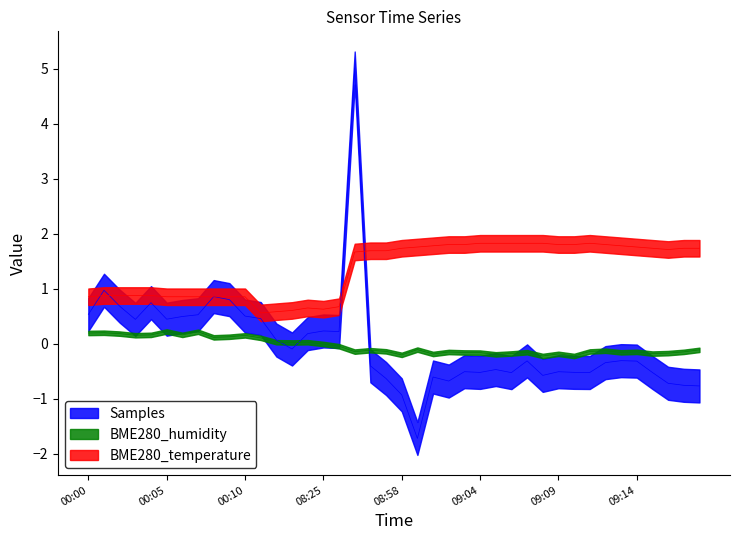

Reading left to right, what are all the values shown in this chart?

Samples: 00:00=0.5	00:01=1.0	00:02=0.7	00:03=0.4	00:04=0.7	00:05=0.4	00:06=0.5	00:07=0.5	00:08=0.9	00:09=0.8	00:10=0.5	08:20=0.5	08:21=0.1	08:22=-0.1	08:24=0.2	08:25=0.2	08:26=0.2	08:54=5.0	08:55=-0.4	08:56=-0.6	08:58=-0.9	08:59=-1.7	09:00=-0.6	09:02=-0.7	09:03=-0.5	09:04=-0.5	09:05=-0.5	09:06=-0.5	09:07=-0.3	09:08=-0.6	09:09=-0.5	09:10=-0.5	09:11=-0.5	09:12=-0.3	09:13=-0.3	09:14=-0.3	09:16=-0.5	09:17=-0.7	09:18=-0.8	09:19=-0.8
BME280_humidity: 00:00=0.2	00:01=0.2	00:02=0.2	00:03=0.2	00:04=0.2	00:05=0.2	00:06=0.2	00:07=0.2	00:08=0.1	00:09=0.1	00:10=0.2	08:20=0.1	08:21=0.0	08:22=0.0	08:24=0.0	08:25=-0.0	08:26=-0.0	08:54=-0.1	08:55=-0.1	08:56=-0.1	08:58=-0.2	08:59=-0.1	09:00=-0.2	09:02=-0.1	09:03=-0.2	09:04=-0.2	09:05=-0.2	09:06=-0.2	09:07=-0.2	09:08=-0.2	09:09=-0.2	09:10=-0.2	09:11=-0.1	09:12=-0.1	09:13=-0.2	09:14=-0.1	09:16=-0.2	09:17=-0.2	09:18=-0.1	09:19=-0.1
BME280_temperature: 00:00=0.9	00:01=0.9	00:02=0.9	00:03=0.9	00:04=0.9	00:05=0.9	00:06=0.9	00:07=0.9	00:08=0.9	00:09=0.9	00:10=0.9	08:20=0.6	08:21=0.6	08:22=0.6	08:24=0.7	08:25=0.6	08:26=0.7	08:54=1.7	08:55=1.7	08:56=1.7	08:58=1.7	08:59=1.8	09:00=1.8	09:02=1.8	09:03=1.8	09:04=1.8	09:05=1.8	09:06=1.8	09:07=1.8	09:08=1.8	09:09=1.8	09:10=1.8	09:11=1.8	09:12=1.8	09:13=1.8	09:14=1.8	09:16=1.7	09:17=1.7	09:18=1.7	09:19=1.7